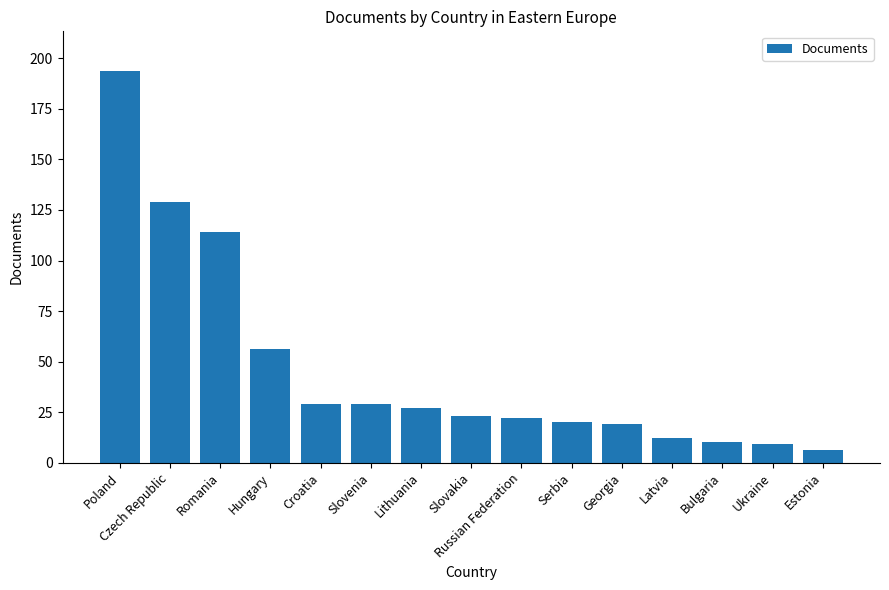

What is the change in value from Georgia to Bulgaria?

-9